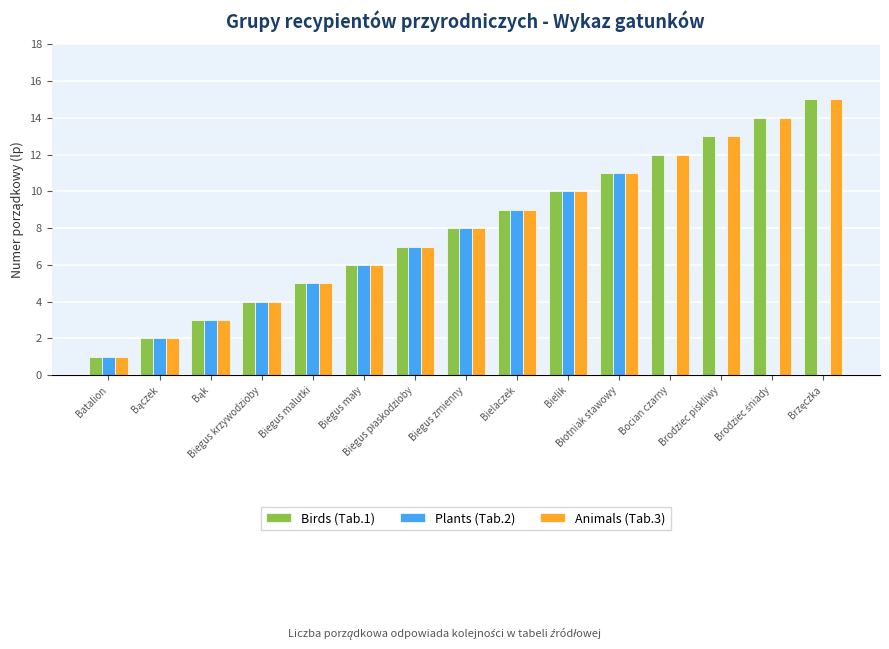

What is the label of the 14th bar from the left?

Brodziec śniady